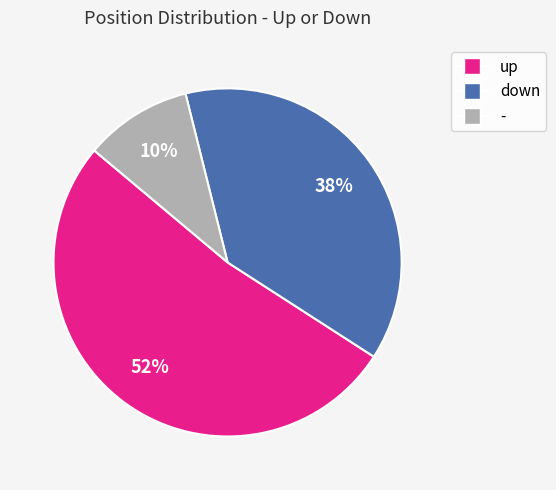

Which has a higher value, up or -?

up